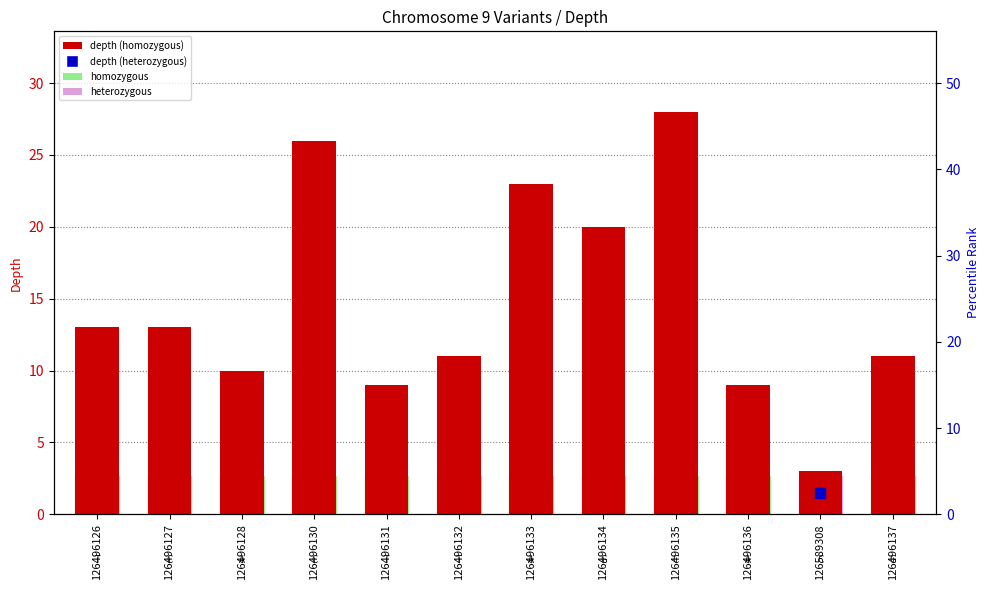

Is it true that the value at 126496131 is 9?

True